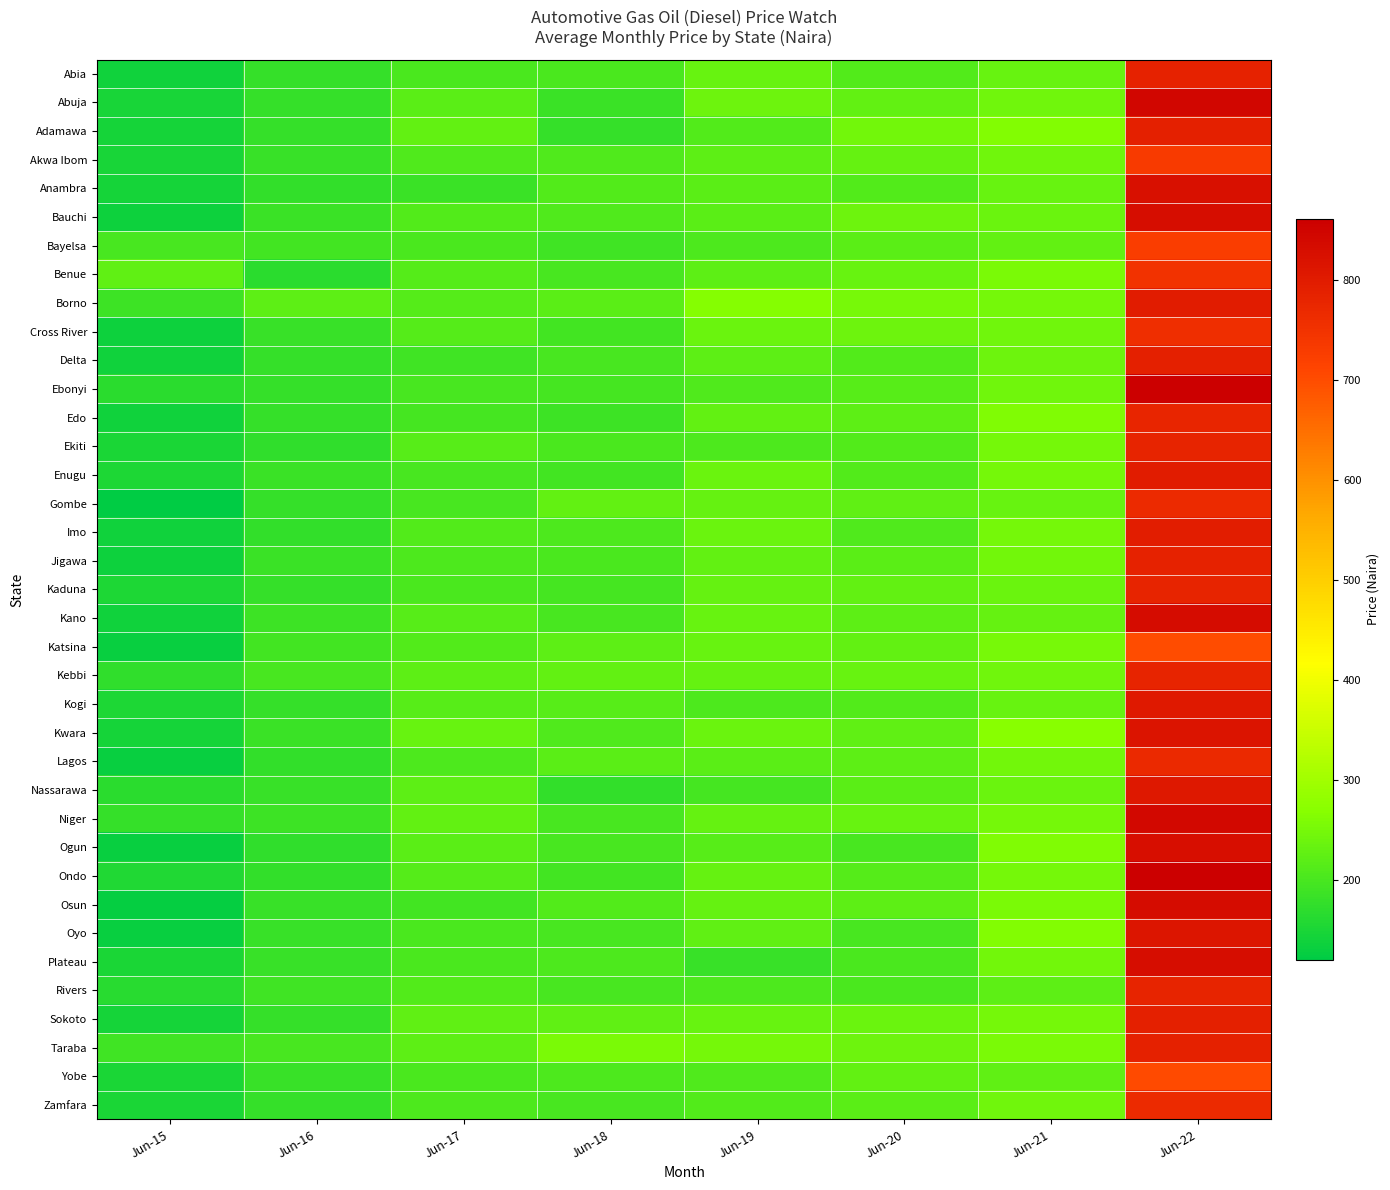

List the series in order of their peak value, lowest first.

Katsina, Yobe, Bayelsa, Akwa Ibom, Benue, Cross River, Gombe, Zamfara, Lagos, Edo, Rivers, Kaduna, Ekiti, Kebbi, Jigawa, Abia, Taraba, Adamawa, Delta, Sokoto, Imo, Enugu, Borno, Kogi, Nassarawa, Oyo, Kwara, Anambra, Ogun, Bauchi, Plateau, Kano, Osun, Niger, Abuja, Ondo, Ebonyi